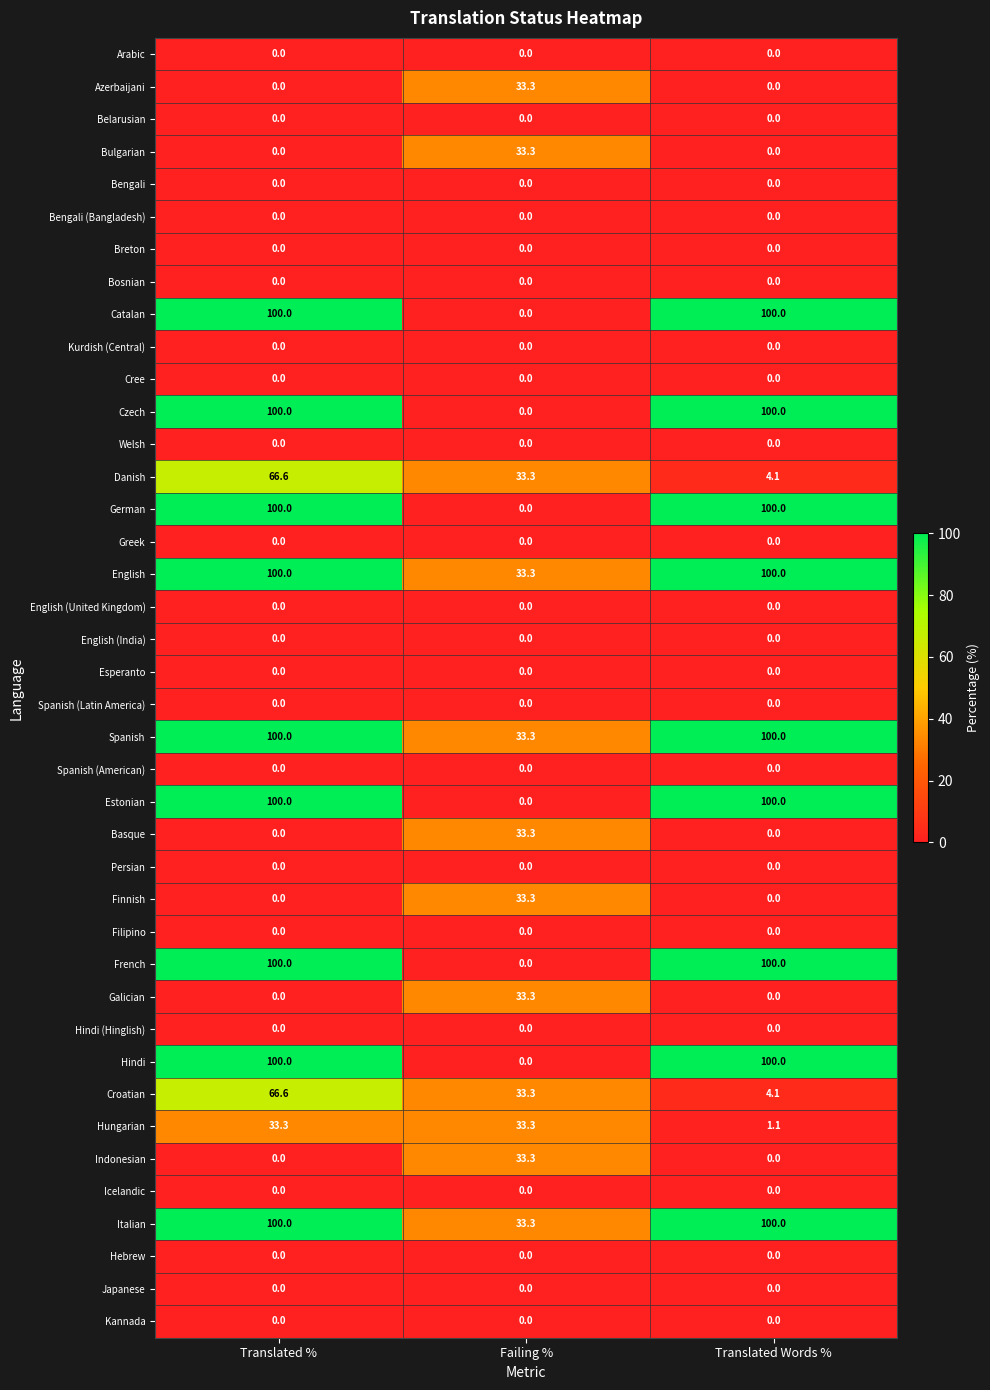

The value of Czech at Failing % is 0.0. True or false?

True